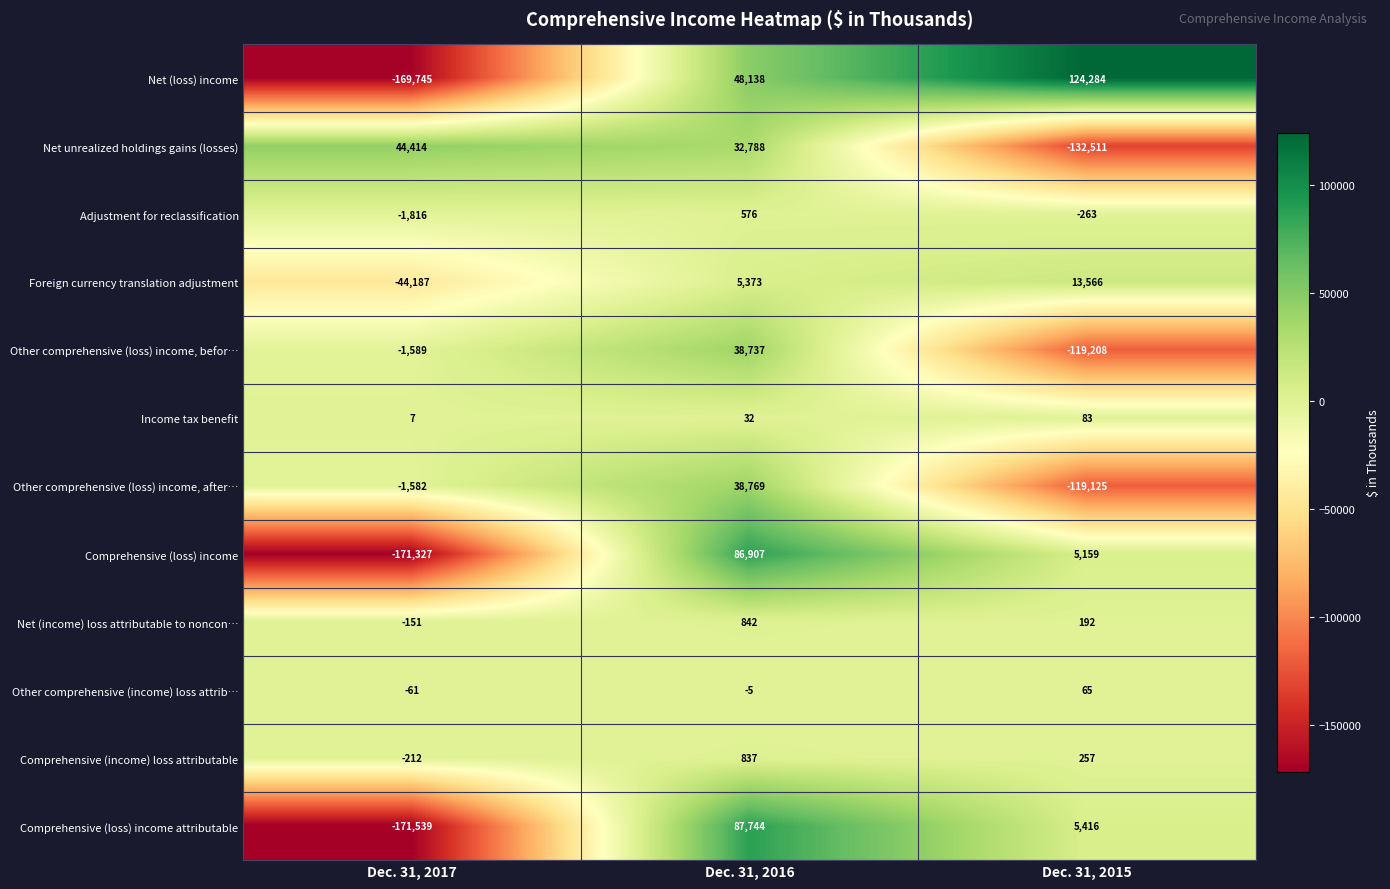

Which series has the largest range (max minus min)?

Net (loss) income